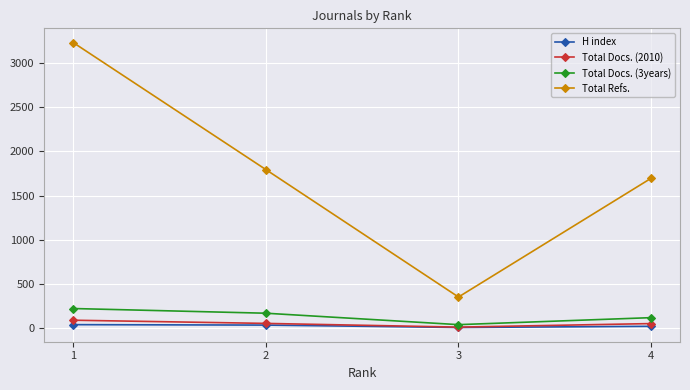

True or false: Total Refs. has a value of 2472 at 2.

False